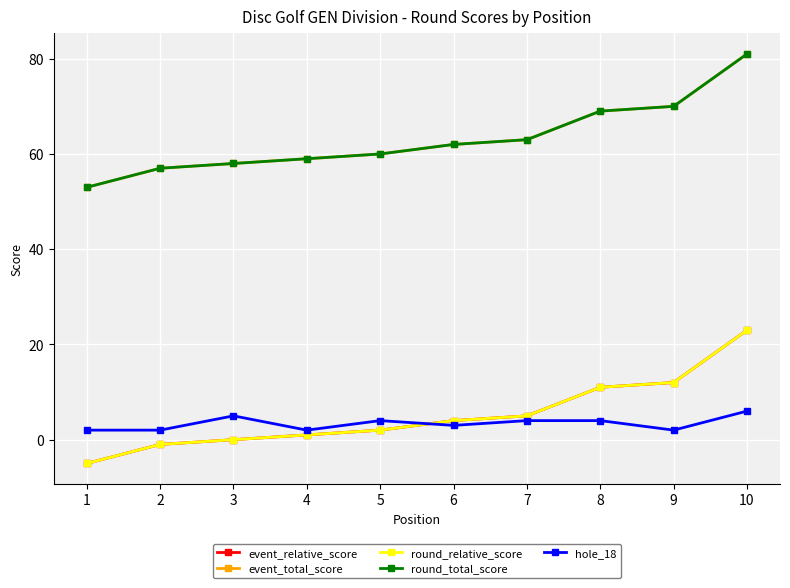

Does the chart have visible grid lines?

Yes